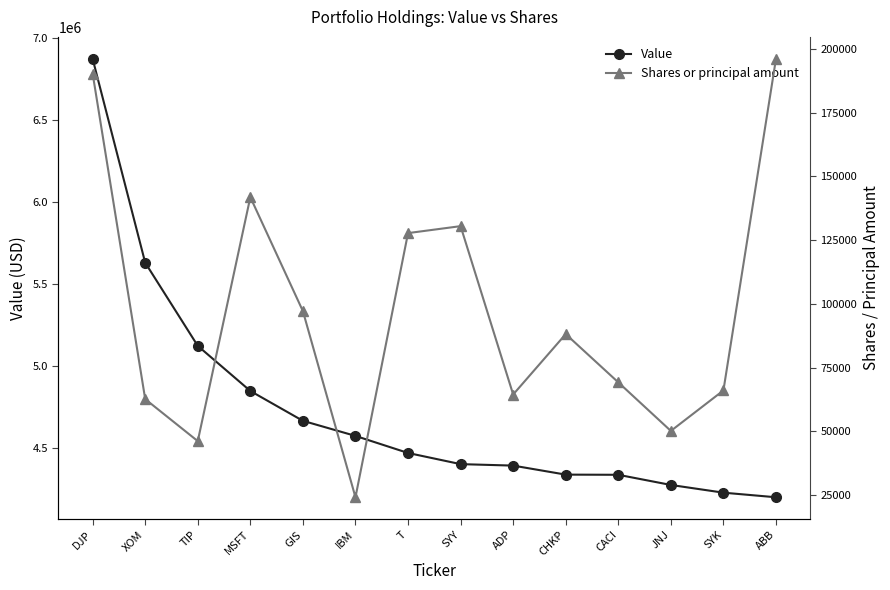

What is the sum of all Shares or principal amount values?

1354275